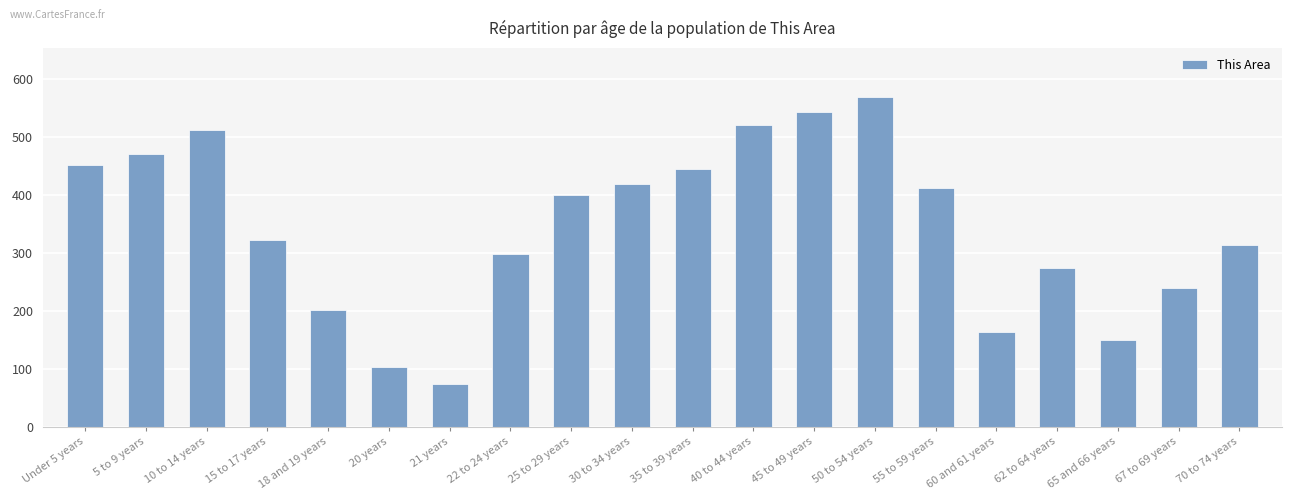

What is the smallest value displayed?

74